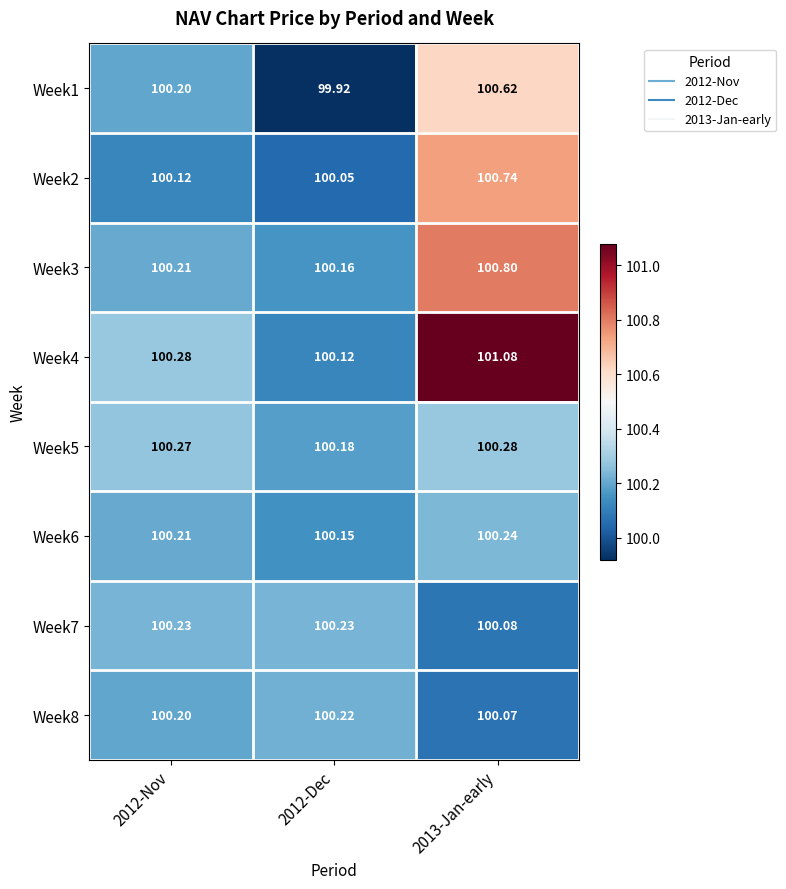

Is the value of Week4 at 2013-Jan-early greater than the value of Week6 at 2013-Jan-early?

Yes